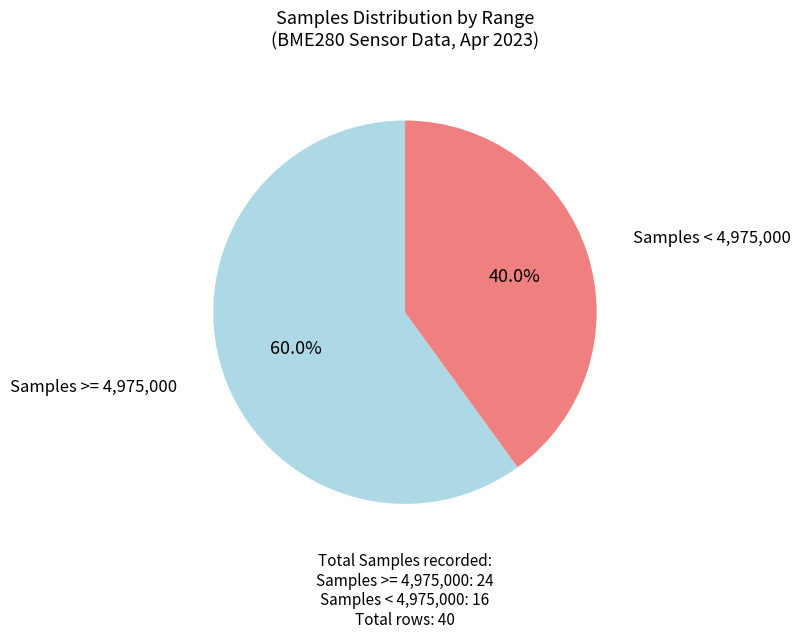

How much of the chart is everything except Samples < 4,975,000?

60.0%